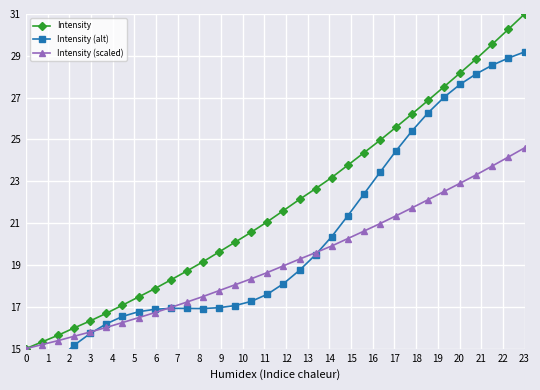

True or false: Intensity (scaled) and Intensity (alt) intersect in this chart.

True